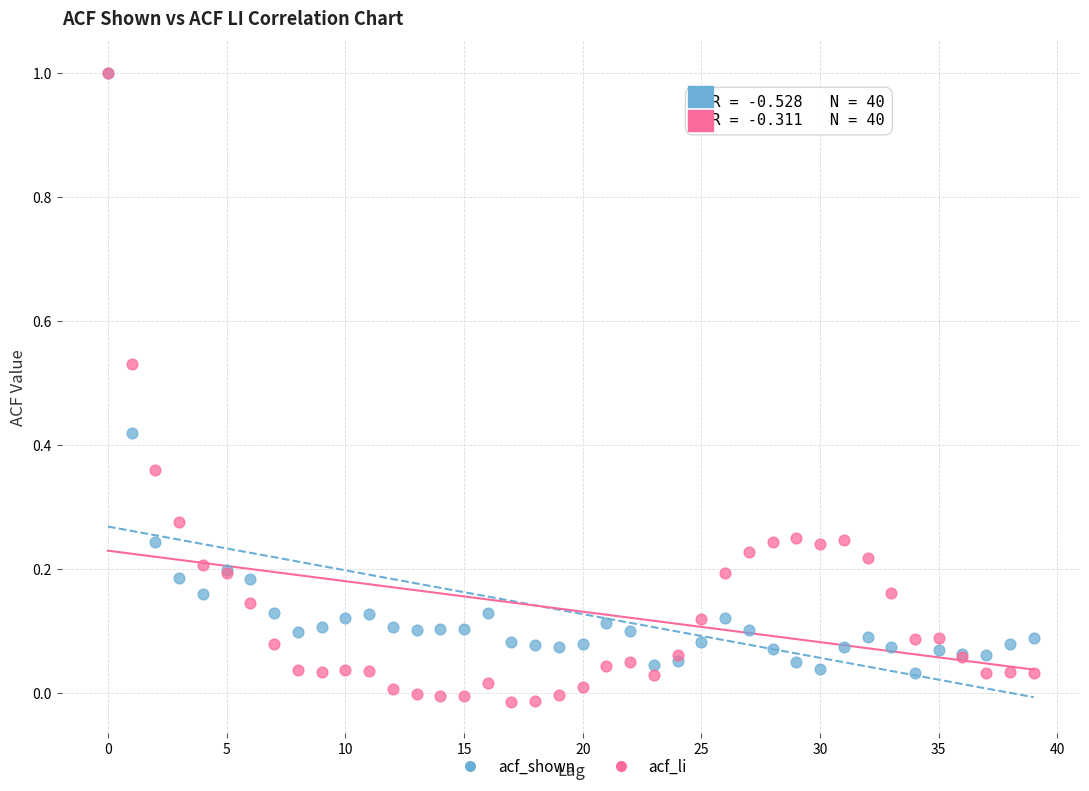

What are all the series names shown in the legend?

acf_shown, acf_li